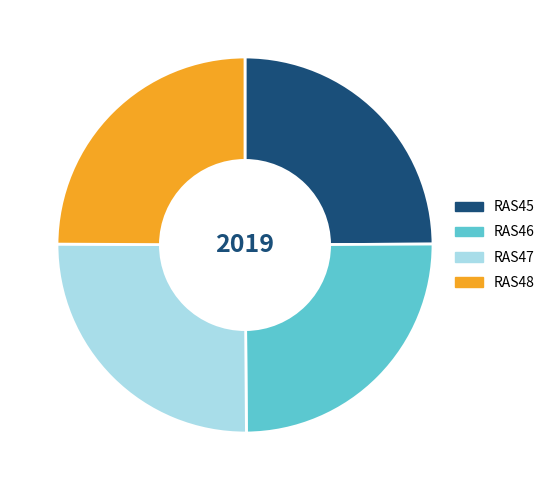

The RAS47 slice represents 25% of the pie. True or false?

True